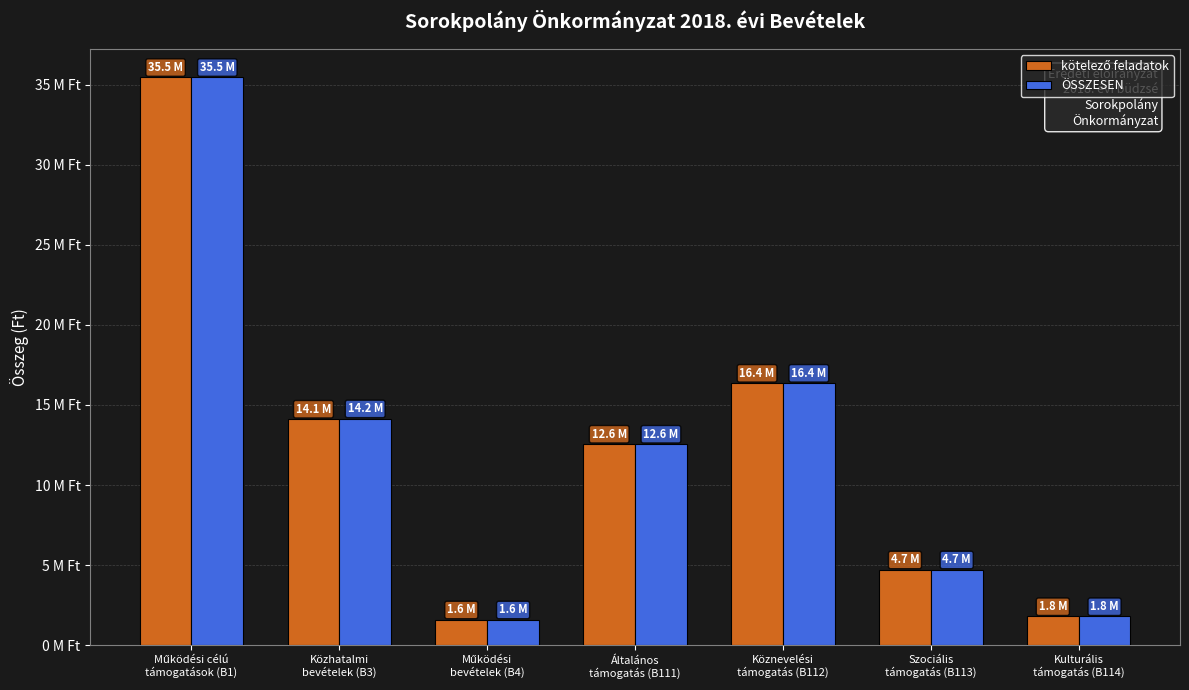

Does the chart contain stacked bars?

No